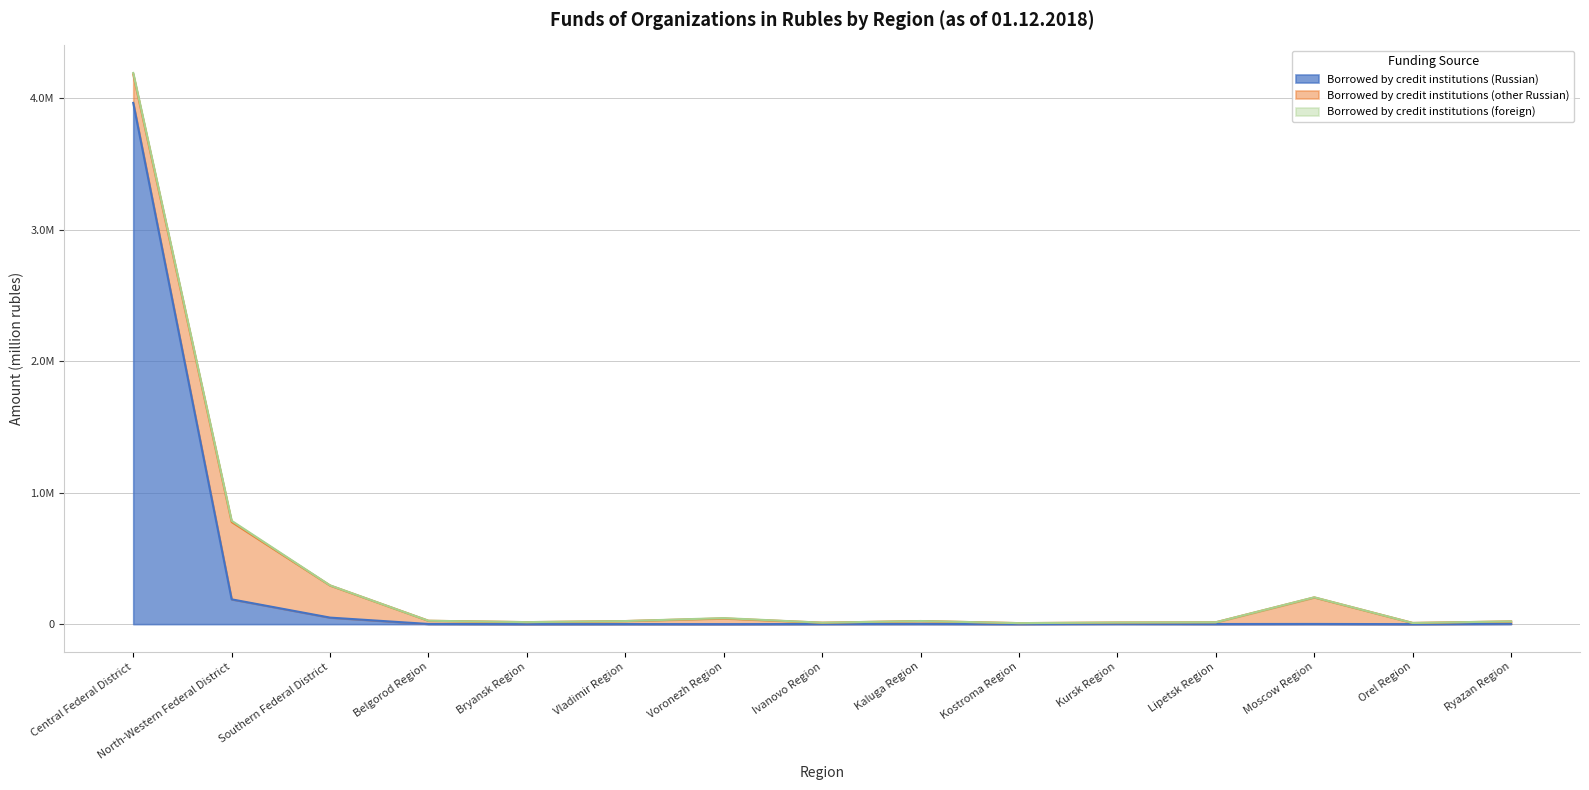

Reading right to left, list all the values displayed in this chart.

Borrowed by credit institutions (Russian): Ryazan Region=2681	Orel Region=0	Moscow Region=1375	Lipetsk Region=852	Kursk Region=2149	Kostroma Region=541	Kaluga Region=1703	Ivanovo Region=981	Voronezh Region=0	Vladimir Region=452	Bryansk Region=0	Belgorod Region=1242	Southern Federal District=49611	North-Western Federal District=188520	Central Federal District=3964341
Borrowed by credit institutions (other Russian): Ryazan Region=18126	Orel Region=9006	Moscow Region=201641	Lipetsk Region=13390	Kursk Region=10115	Kostroma Region=7213	Kaluga Region=21960	Ivanovo Region=9985	Voronezh Region=43271	Vladimir Region=22889	Bryansk Region=15267	Belgorod Region=24405	Southern Federal District=244082	North-Western Federal District=588511	Central Federal District=217522
Borrowed by credit institutions (foreign): Ryazan Region=109	Orel Region=18	Moscow Region=1024	Lipetsk Region=40	Kursk Region=37	Kostroma Region=18	Kaluga Region=38	Ivanovo Region=86	Voronezh Region=2722	Vladimir Region=64	Bryansk Region=22	Belgorod Region=116	Southern Federal District=1164	North-Western Federal District=8799	Central Federal District=10137